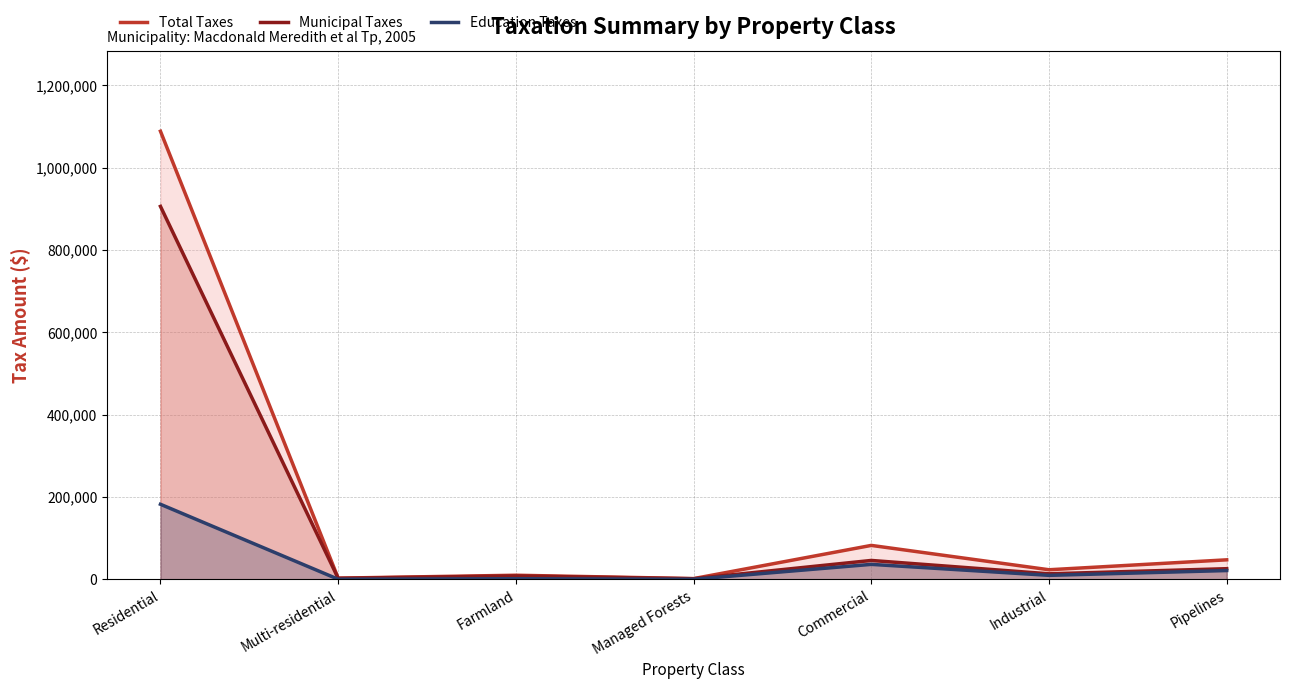

Does the chart have visible grid lines?

Yes